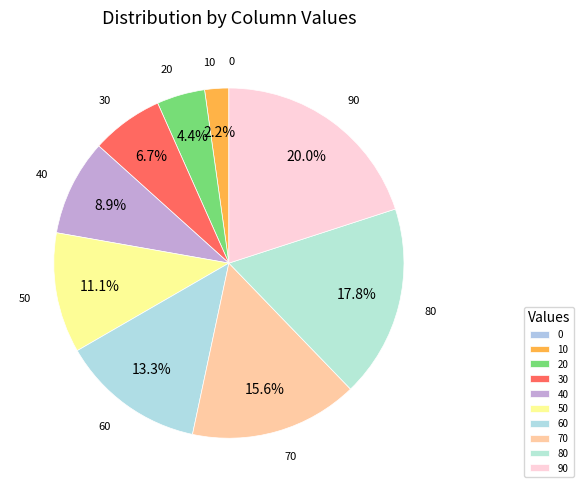

Is there a majority slice in this chart?

No